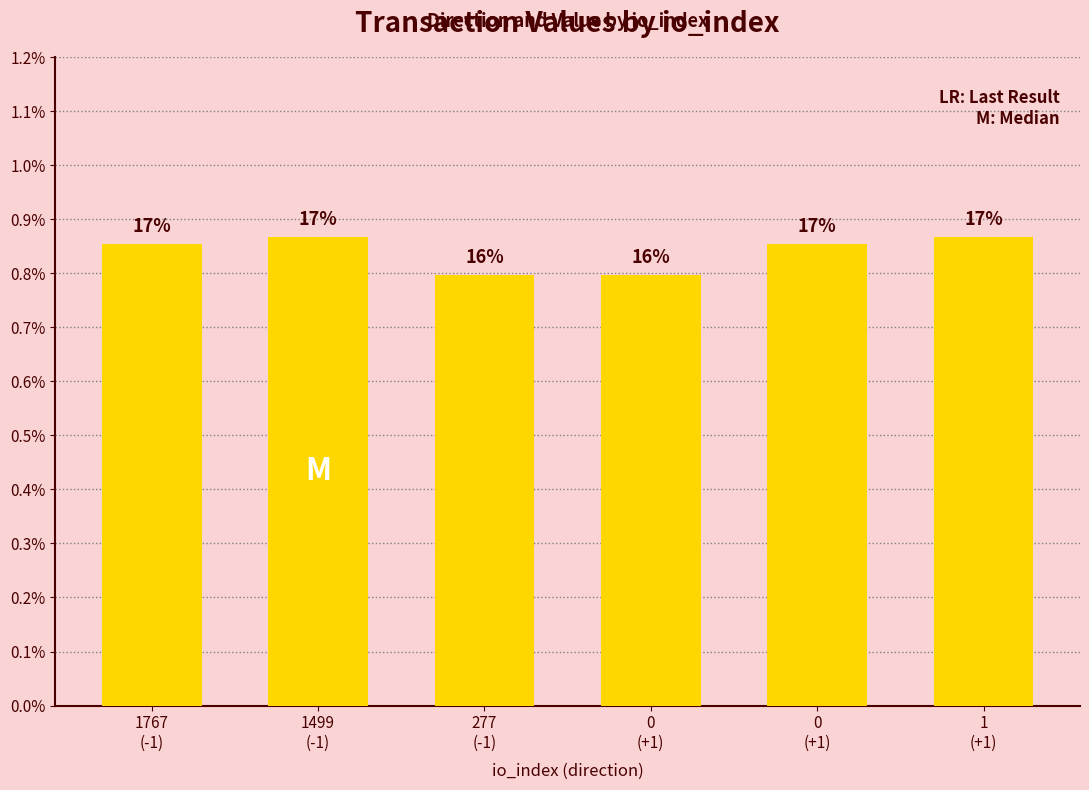

At which label is the value closest to 0?

277
(-1)